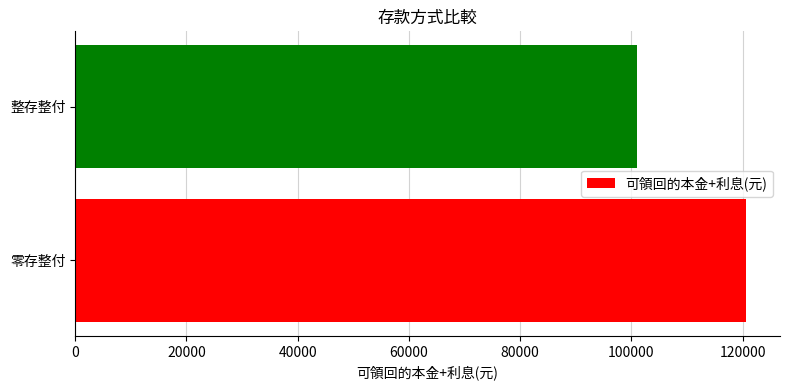

Rank the categories by value from lowest to highest.

整存整付, 零存整付